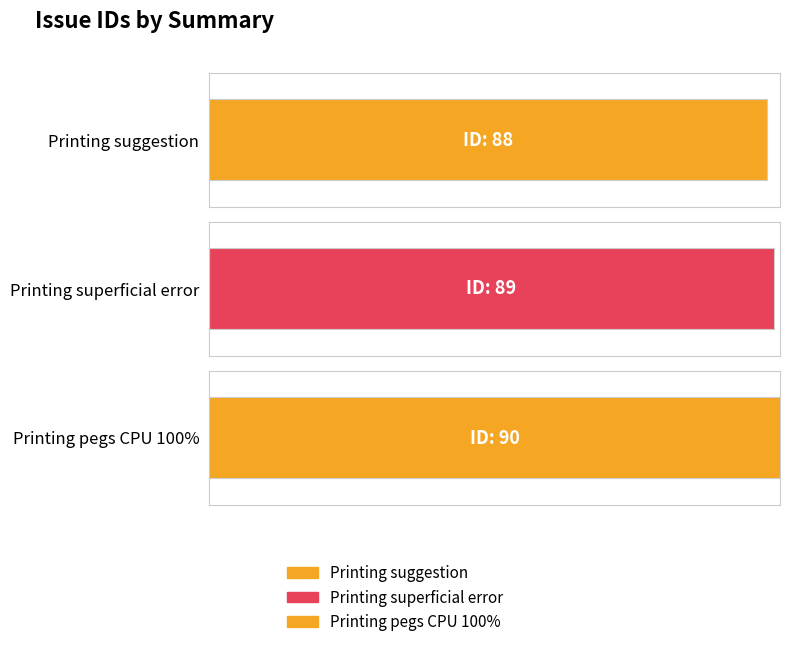

At which category does the chart reach its peak across all series?

Printing pegs CPU 100%